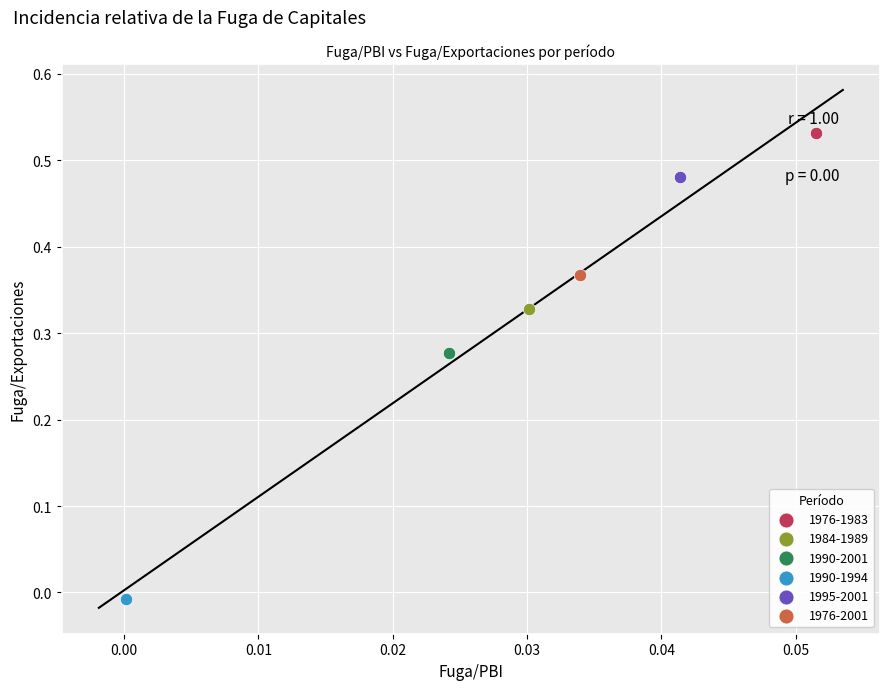

Which series reaches the minimum Y coordinate?

1990-1994